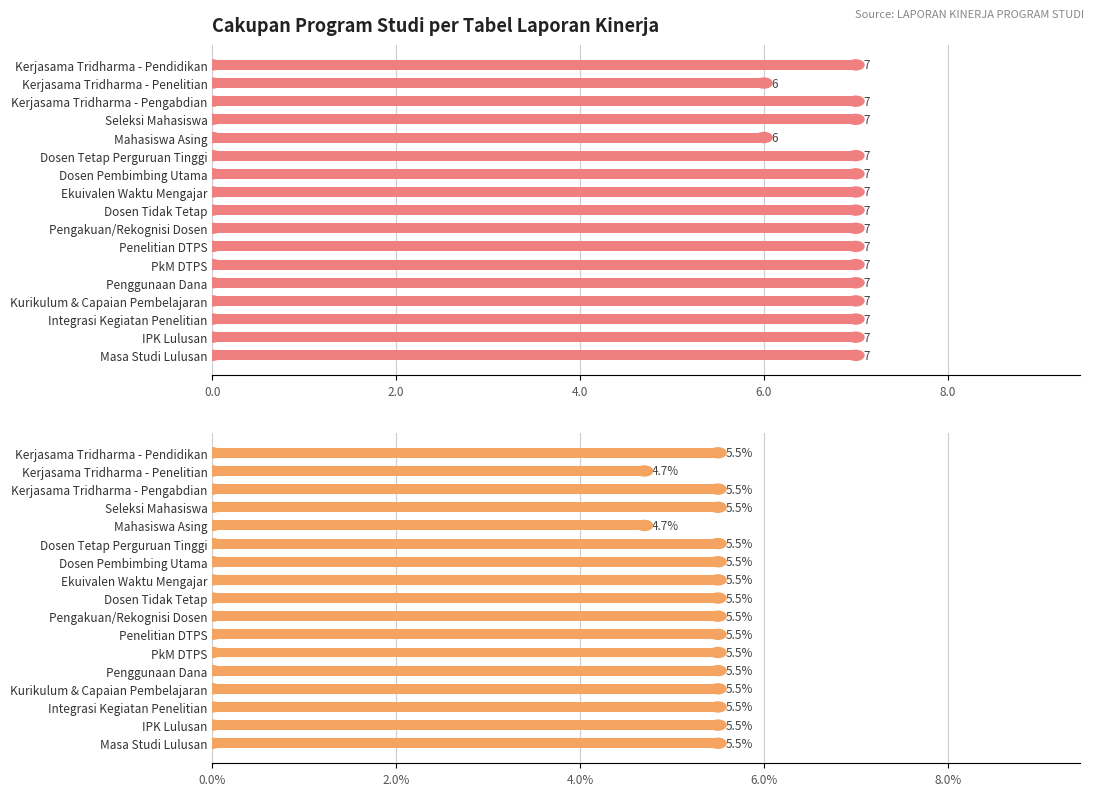

What is the difference between the maximum and minimum values in the Jumlah Program Studi Wajib Isi series?

1.0